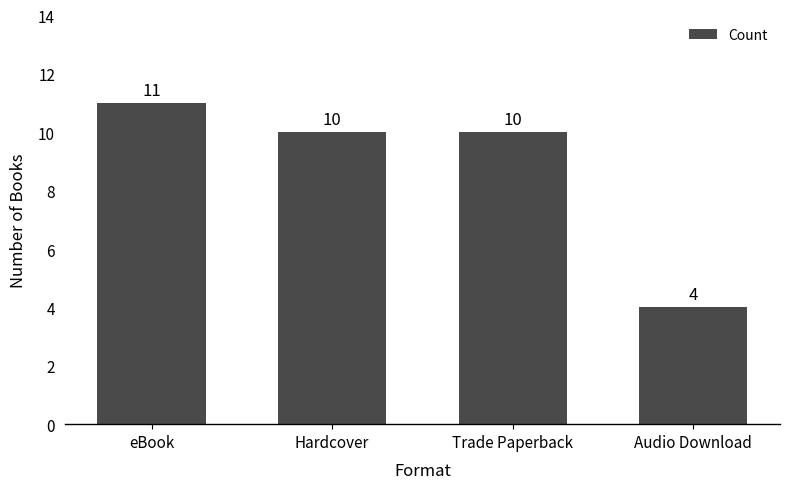

Reading left to right, list all the values displayed in this chart.

eBook=11	Hardcover=10	Trade Paperback=10	Audio Download=4